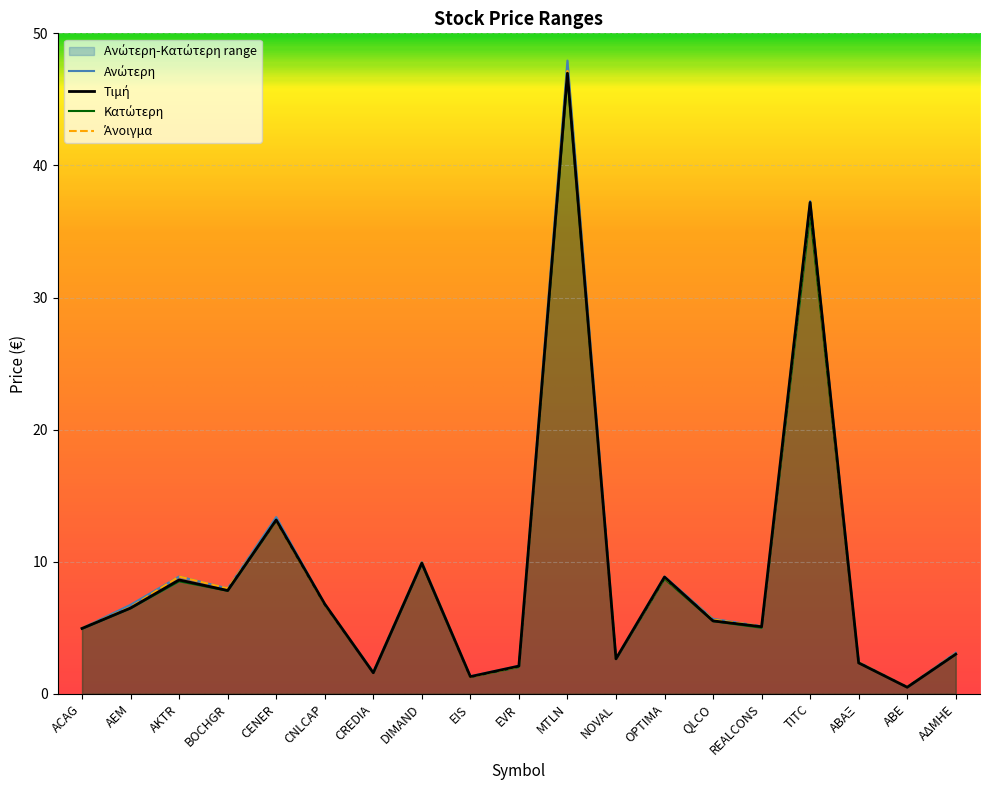

Where is the first local minimum for Τιμή?

BOCHGR